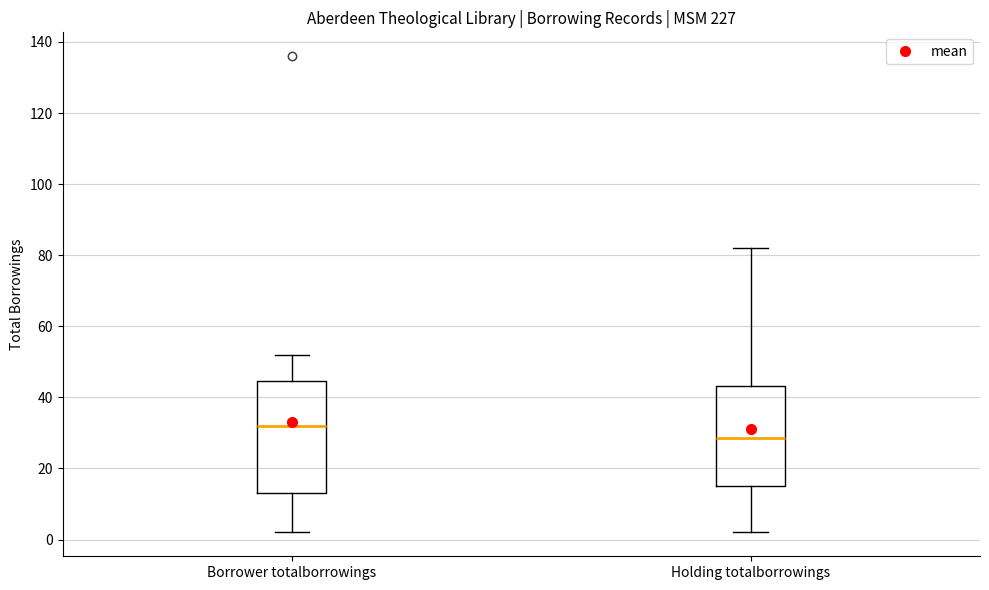

Which box has the lowest median line?

Holding totalborrowings